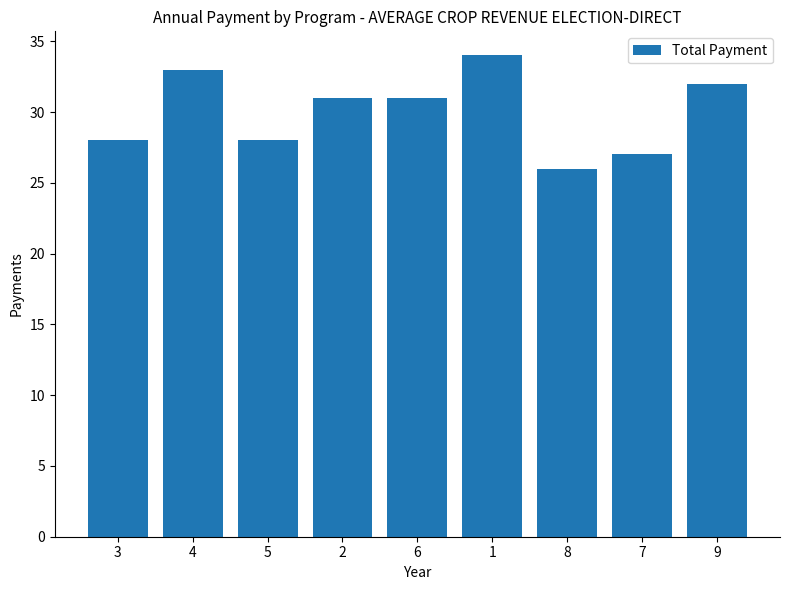

How many categories are shown in the chart?

9